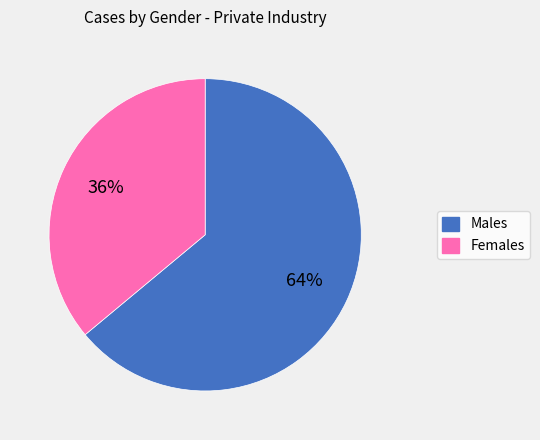

Count the number of slices in the pie.

2